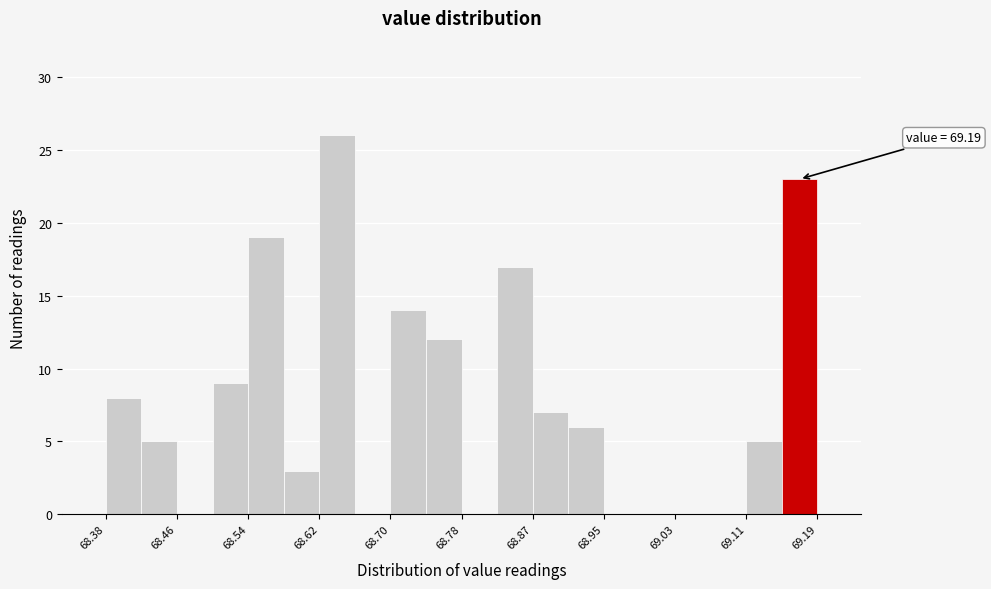

Over which range of the x-axis is the bar tallest?

68.62 to 68.66